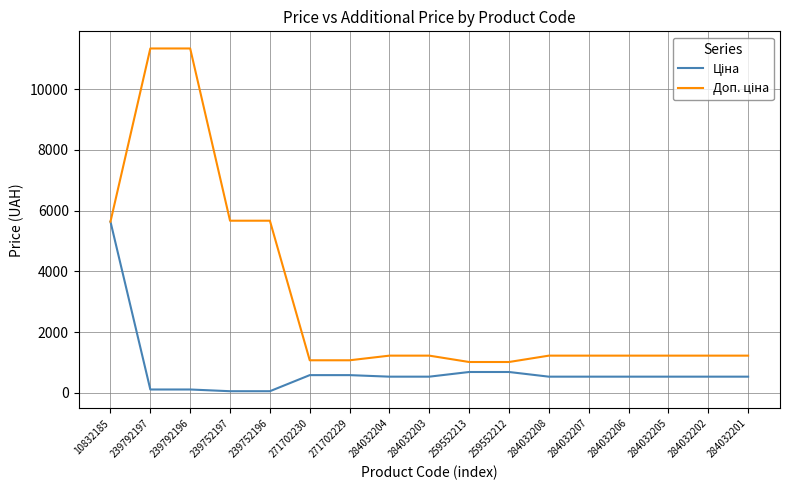

How many lines are shown in the chart?

2